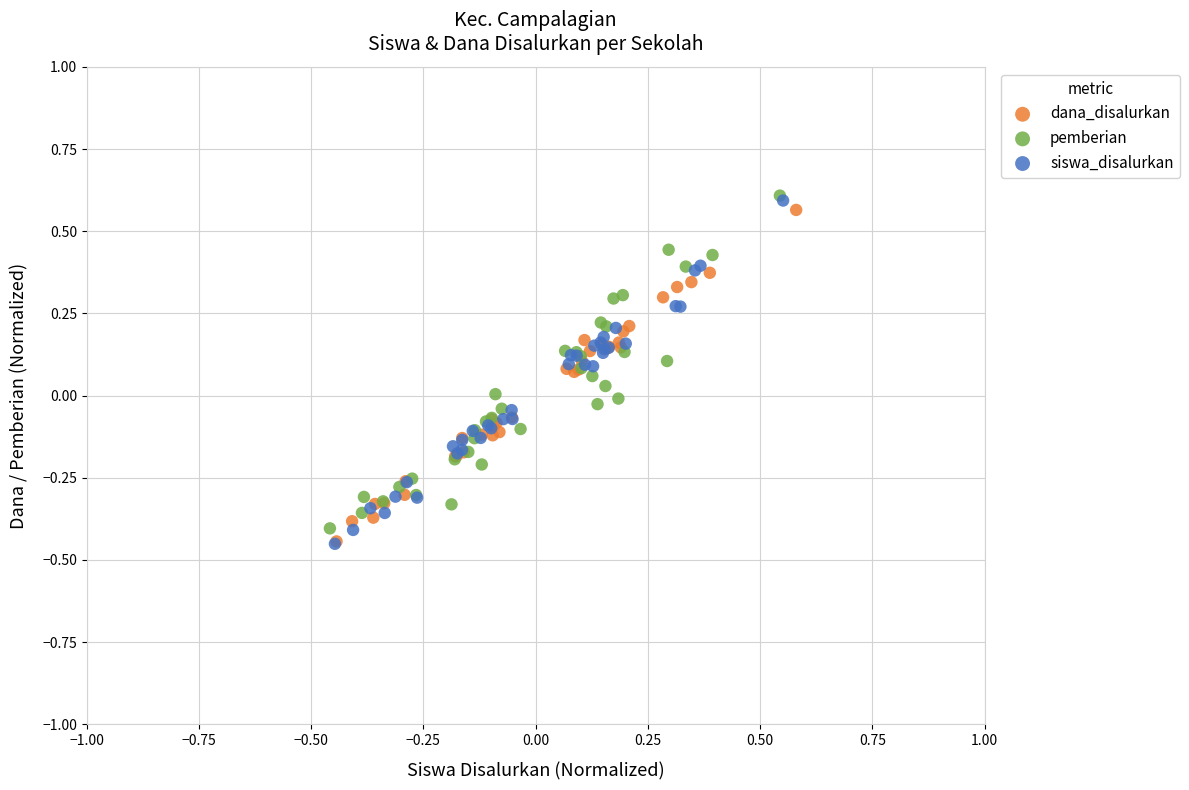

Which series has the largest Y range (max minus min)?

siswa_disalurkan